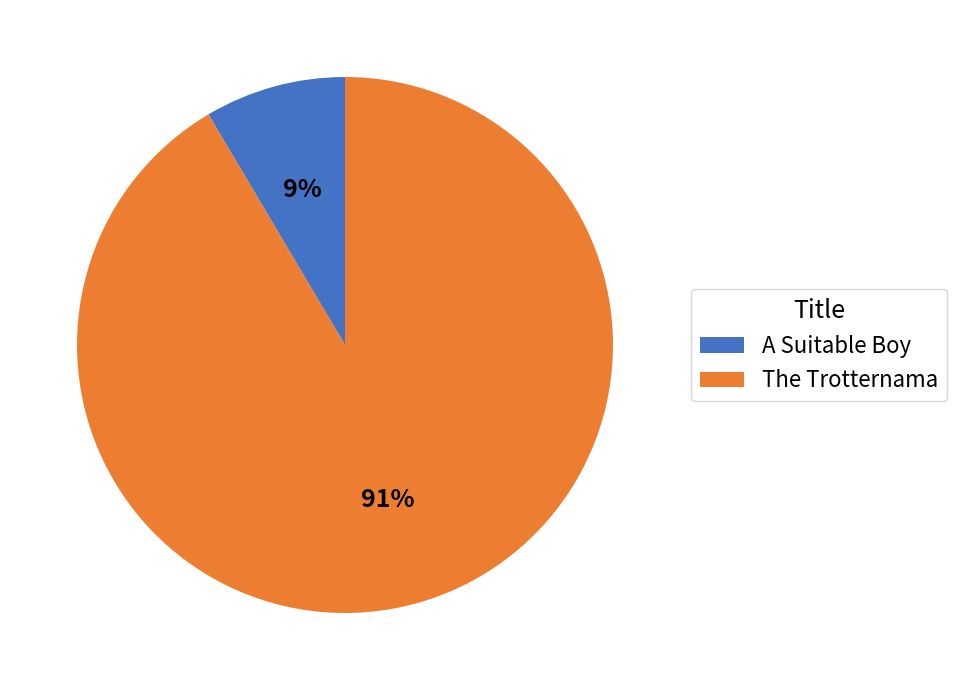

To the nearest percent, what is the average slice percentage?

50%